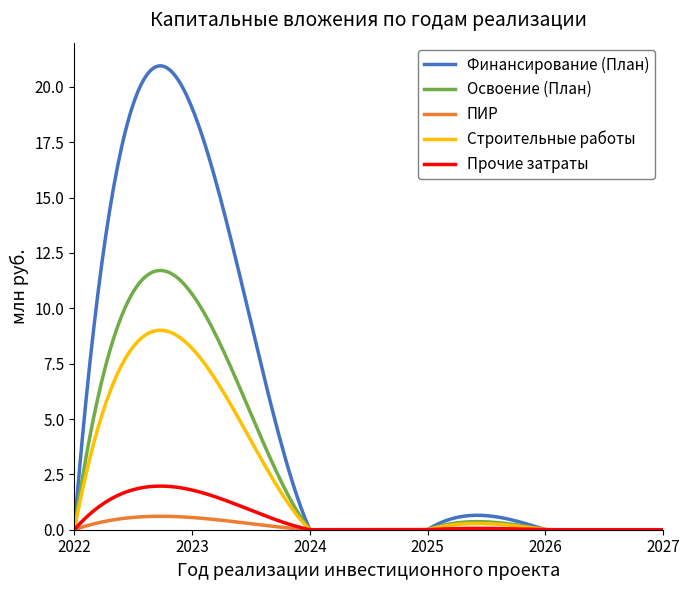

Which series has the largest total across all categories?

Финансирование (План)